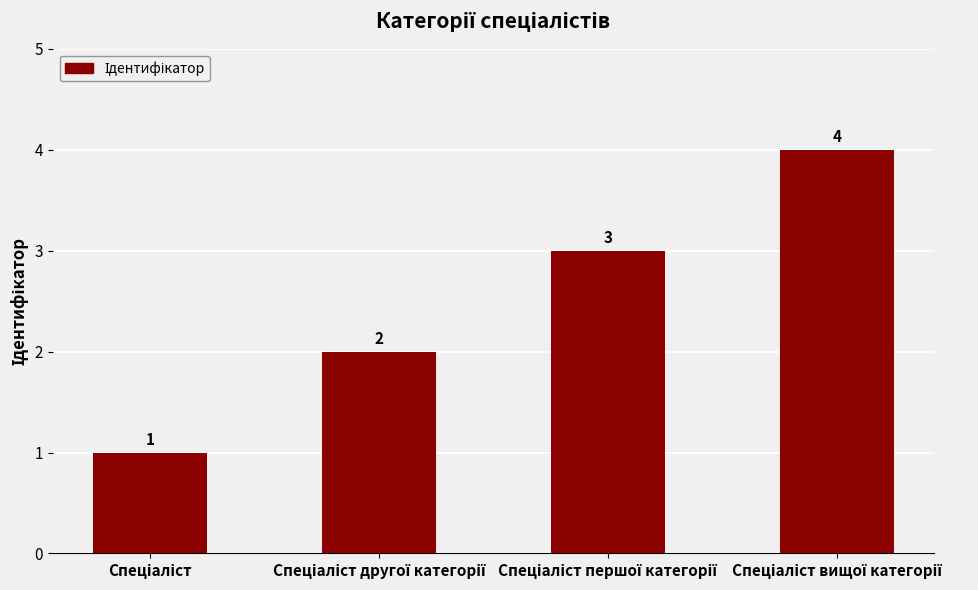

Count the values in the range 2 to 4.

3